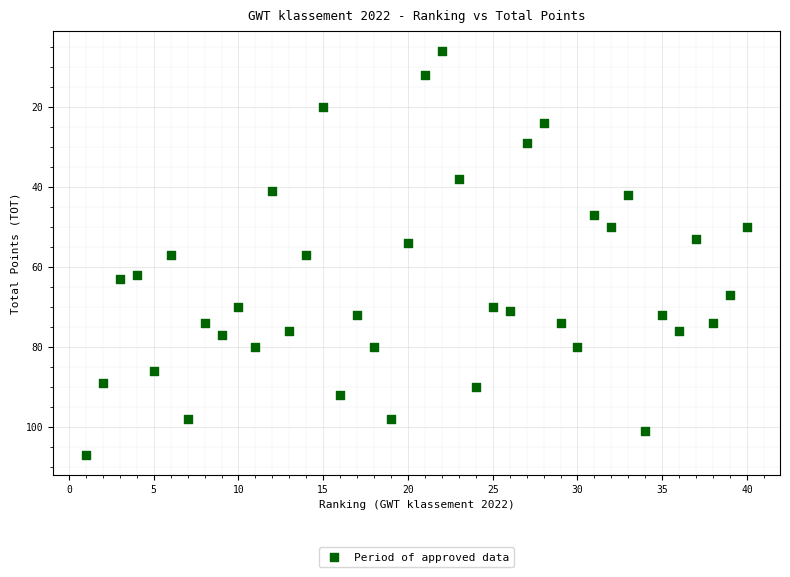

What is the range of X values (max minus min)?

39